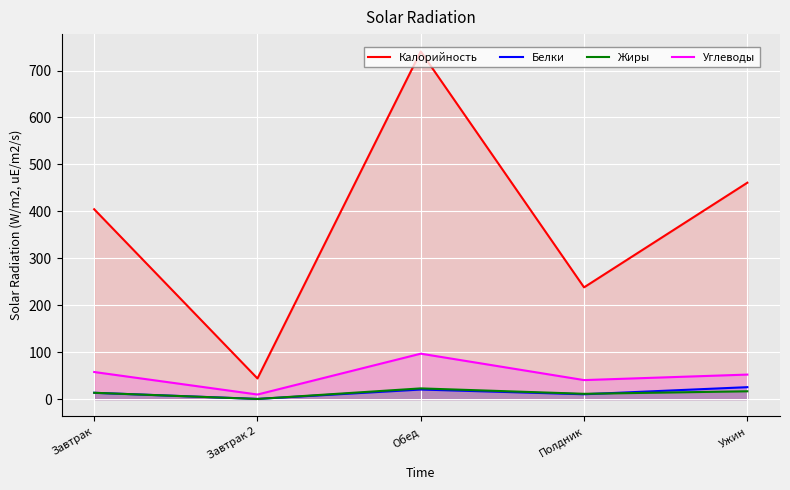

Rank the series at Завтрак from highest to lowest value.

Калорийность, Углеводы, Жиры, Белки